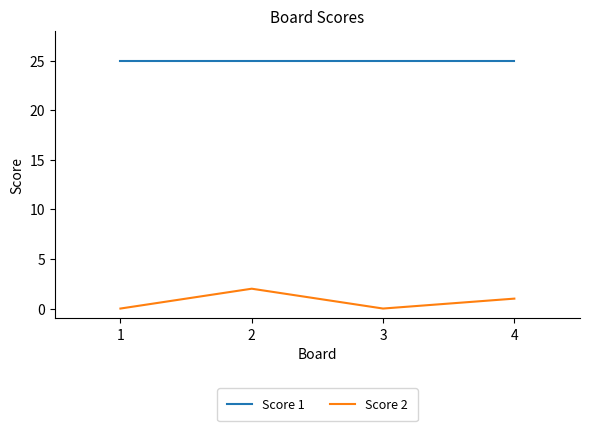

At which category does Score 2 reach its first local peak?

2